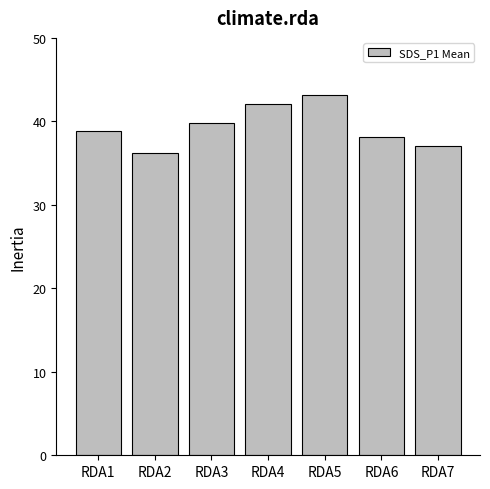

The chart shows a value of 17.6 at RDA2. True or false?

False